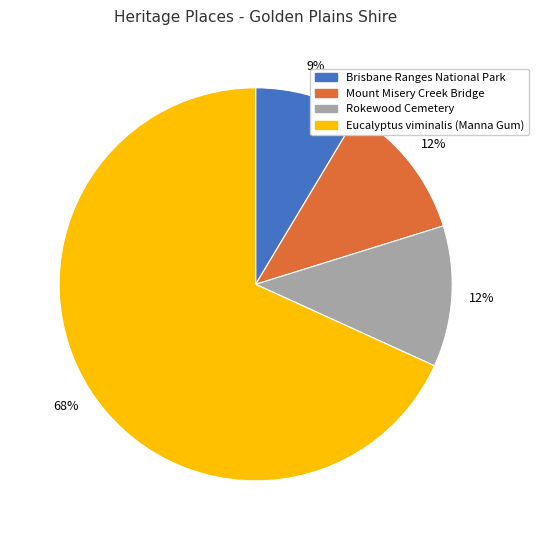

To the nearest percent, what portion does Rokewood Cemetery represent?

12%